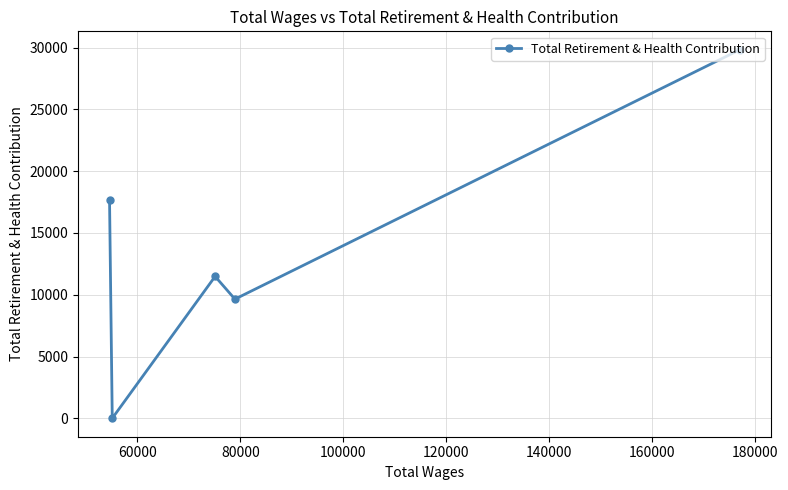

True or false: there are more than 0 points higher than both neighbors.

True